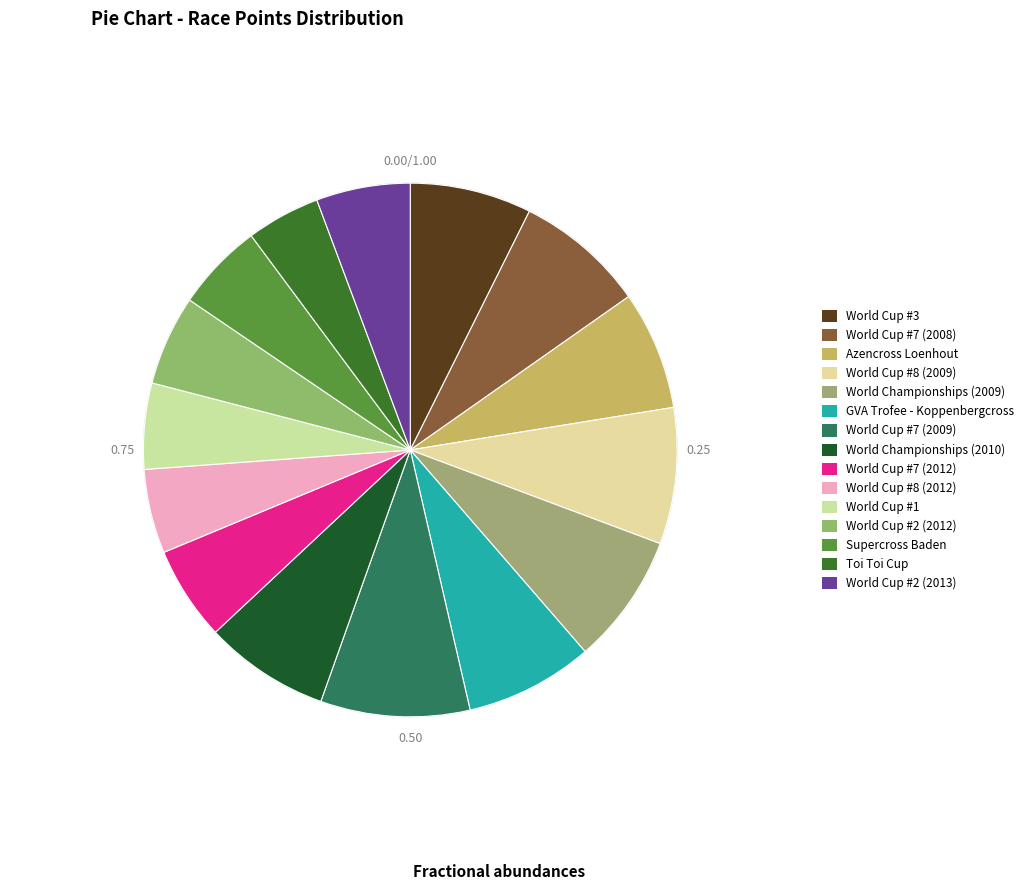

How many segments does this pie chart have?

15